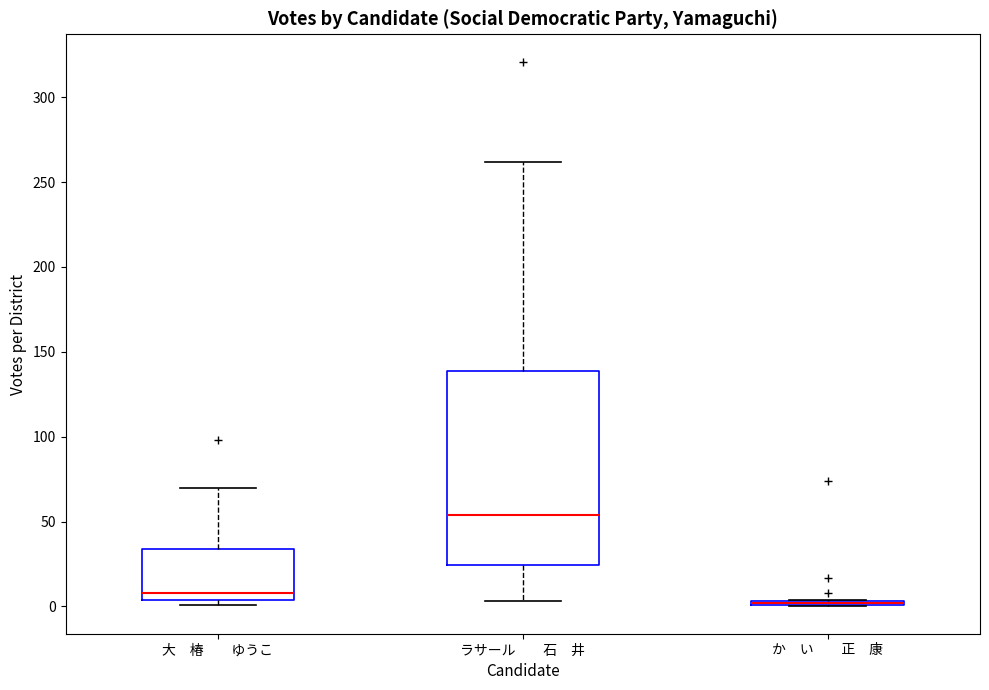

Which box is the tallest, from its lower edge to its upper edge?

ラサール 石 井